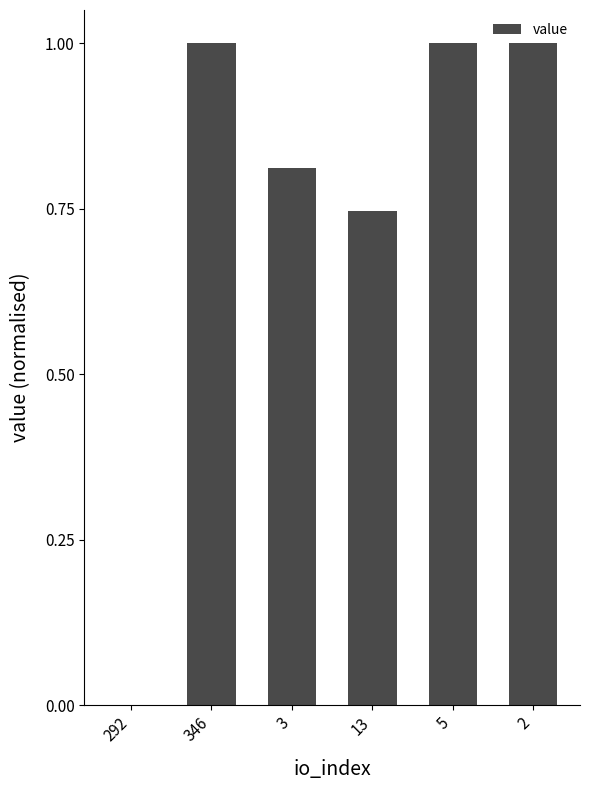

Are the bars horizontal?

No